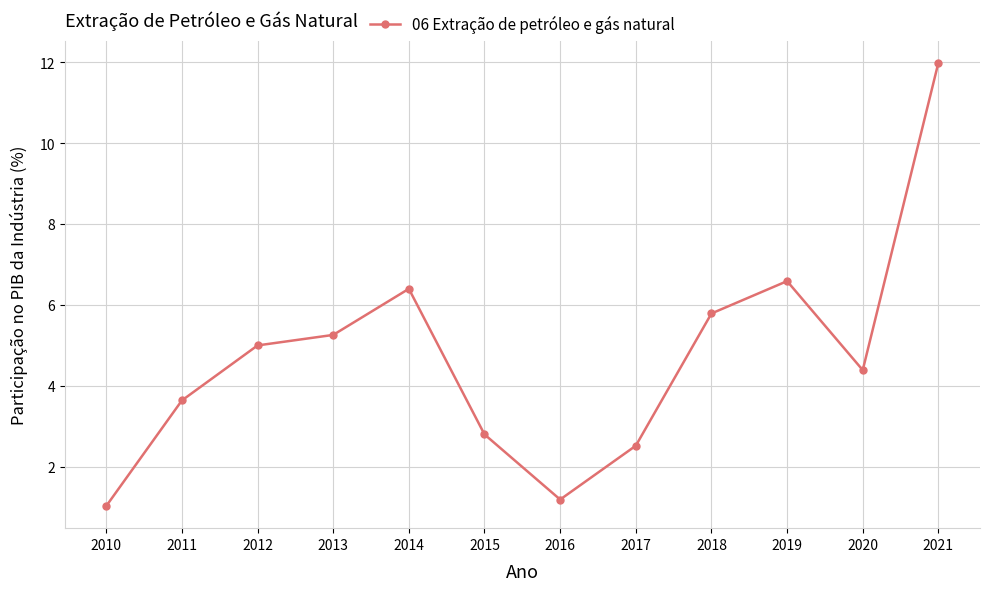

The value at 2020 is 2.3. True or false?

False